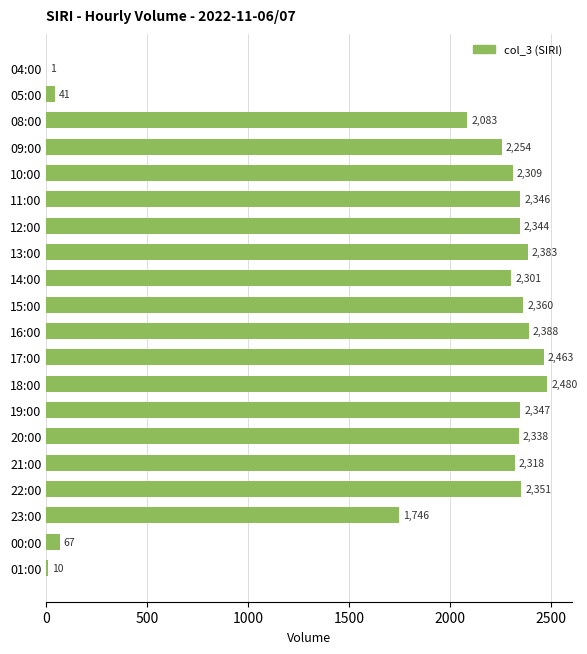

Which label corresponds to the largest value in the chart?

18:00